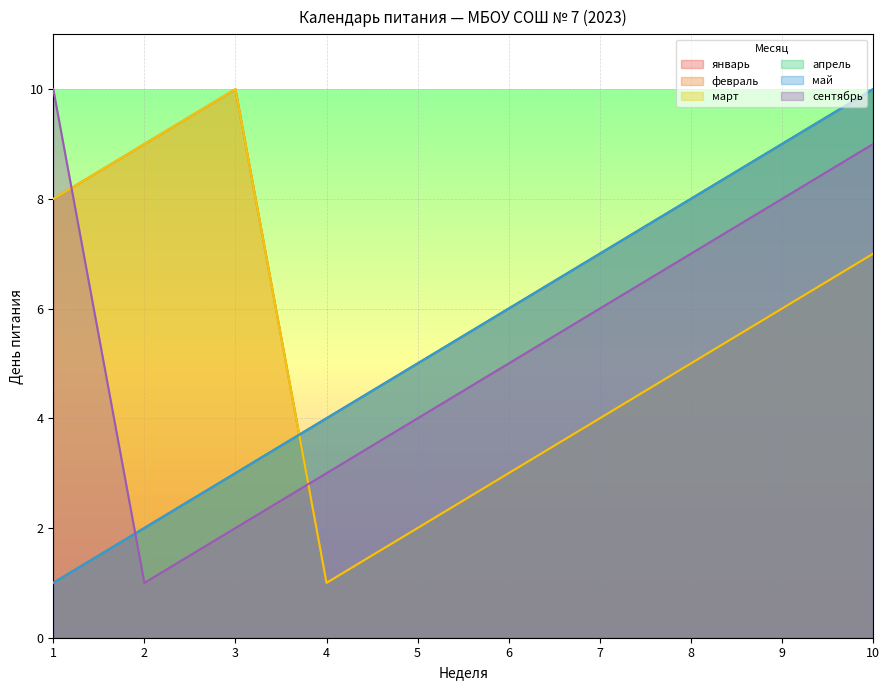

Reading left to right, transcribe all the data shown in this chart.

январь: 1=1	2=2	3=3	4=4	5=5	6=6	7=7	8=8	9=9	10=10
февраль: 1=8	2=9	3=10	4=1	5=2	6=3	7=4	8=5	9=6	10=7
март: 1=8	2=9	3=10	4=1	5=2	6=3	7=4	8=5	9=6	10=7
апрель: 1=1	2=2	3=3	4=4	5=5	6=6	7=7	8=8	9=9	10=10
май: 1=1	2=2	3=3	4=4	5=5	6=6	7=7	8=8	9=9	10=10
сентябрь: 1=10	2=1	3=2	4=3	5=4	6=5	7=6	8=7	9=8	10=9